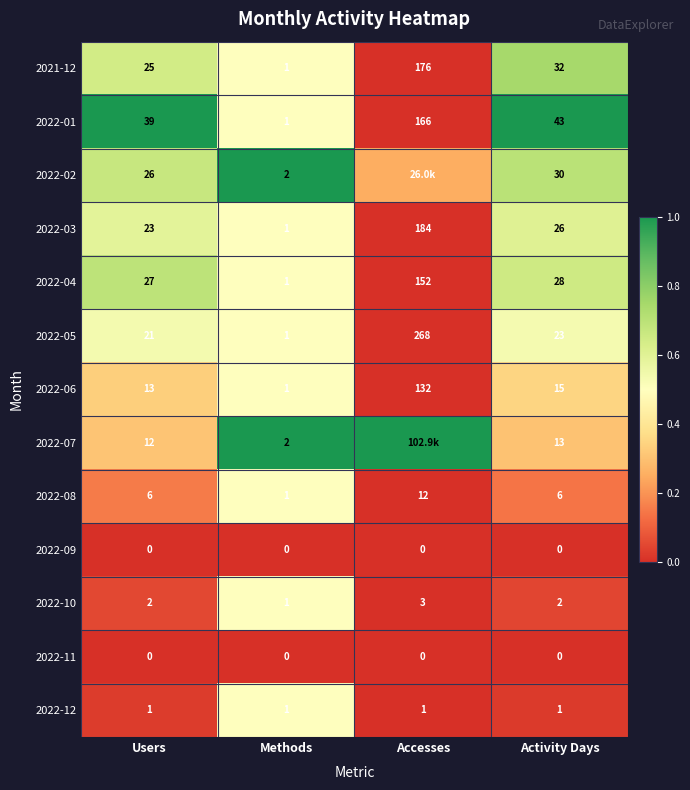

Which category has the highest value in the 2021-12 series?

Accesses